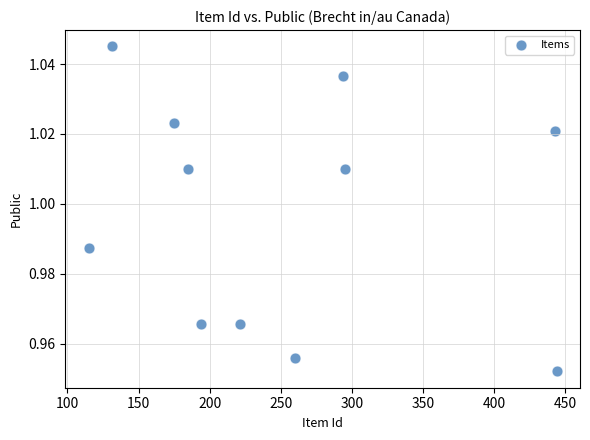

What is the range of X values (max minus min)?

329.0